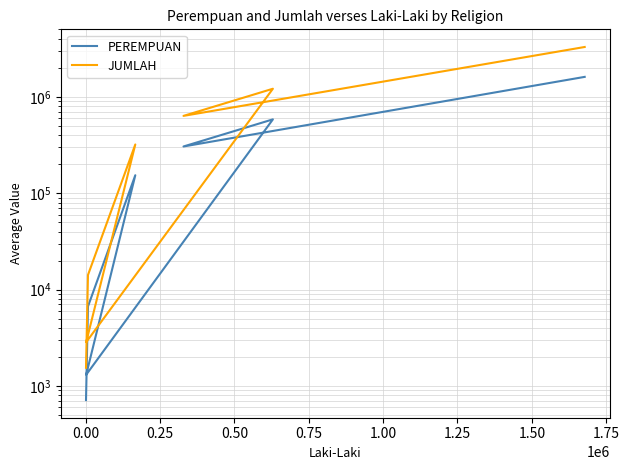

How many categories are shown in the chart?

7